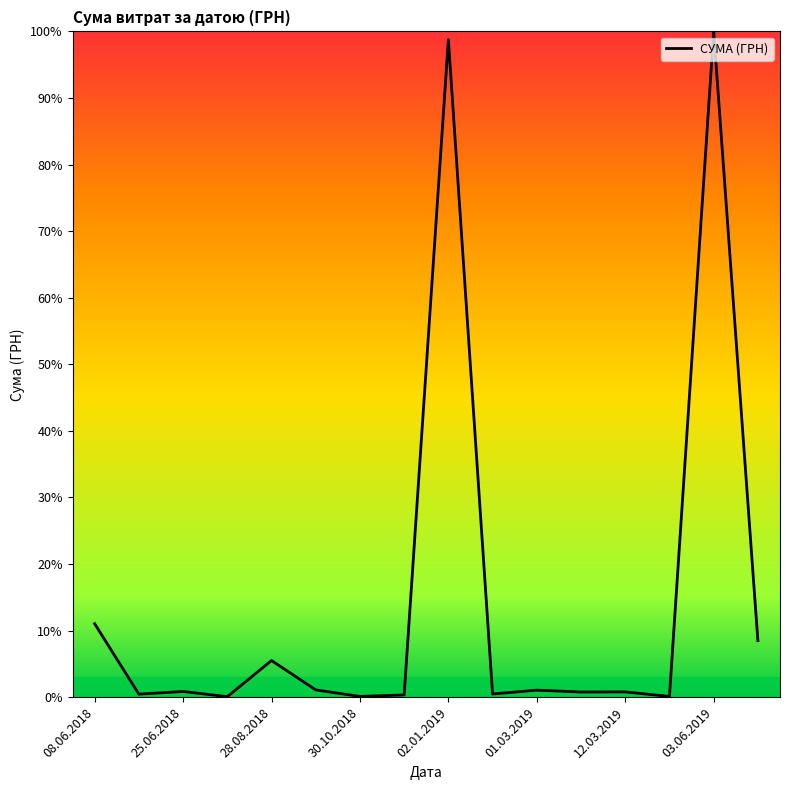

Does the chart display data point markers on the line(s)?

No